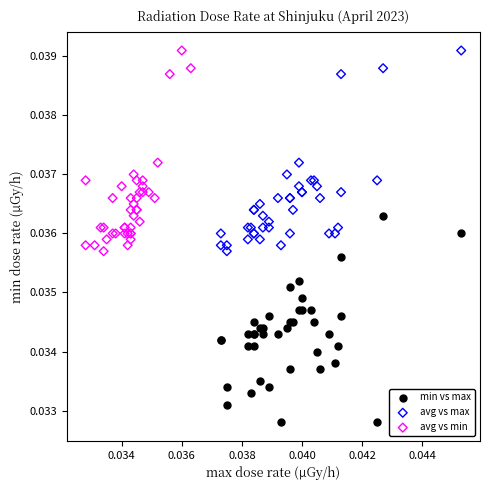

Which series reaches the minimum Y coordinate?

min vs max